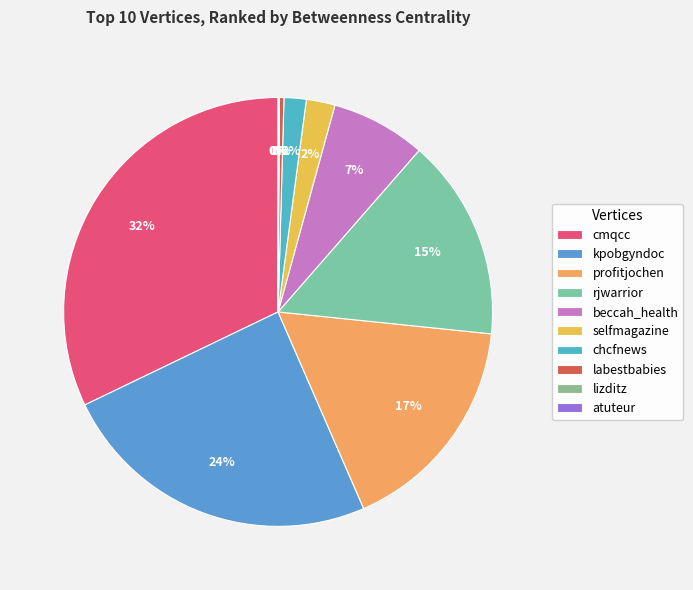

Count the number of slices in the pie.

10